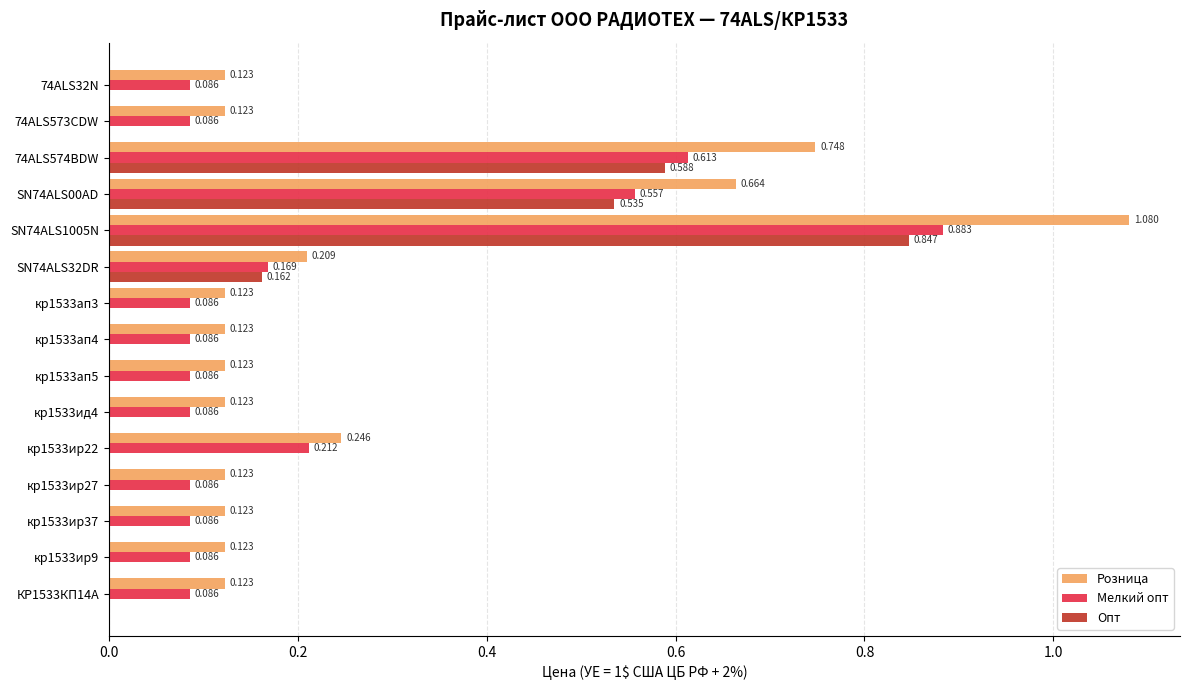

Which series has the largest total across all categories?

Розница